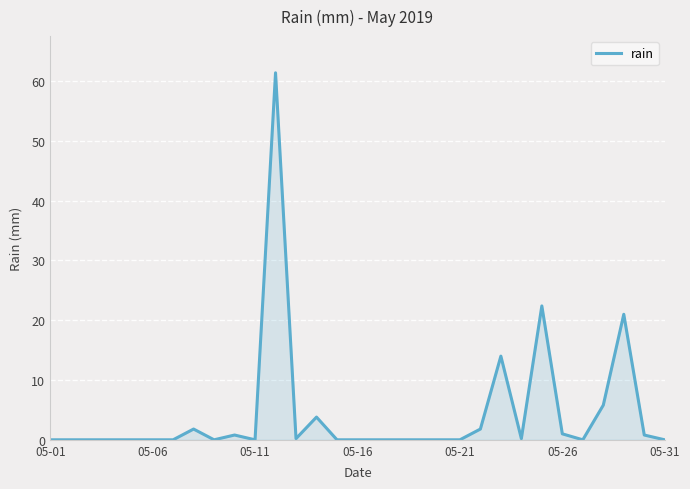

Does the chart have visible grid lines?

Yes